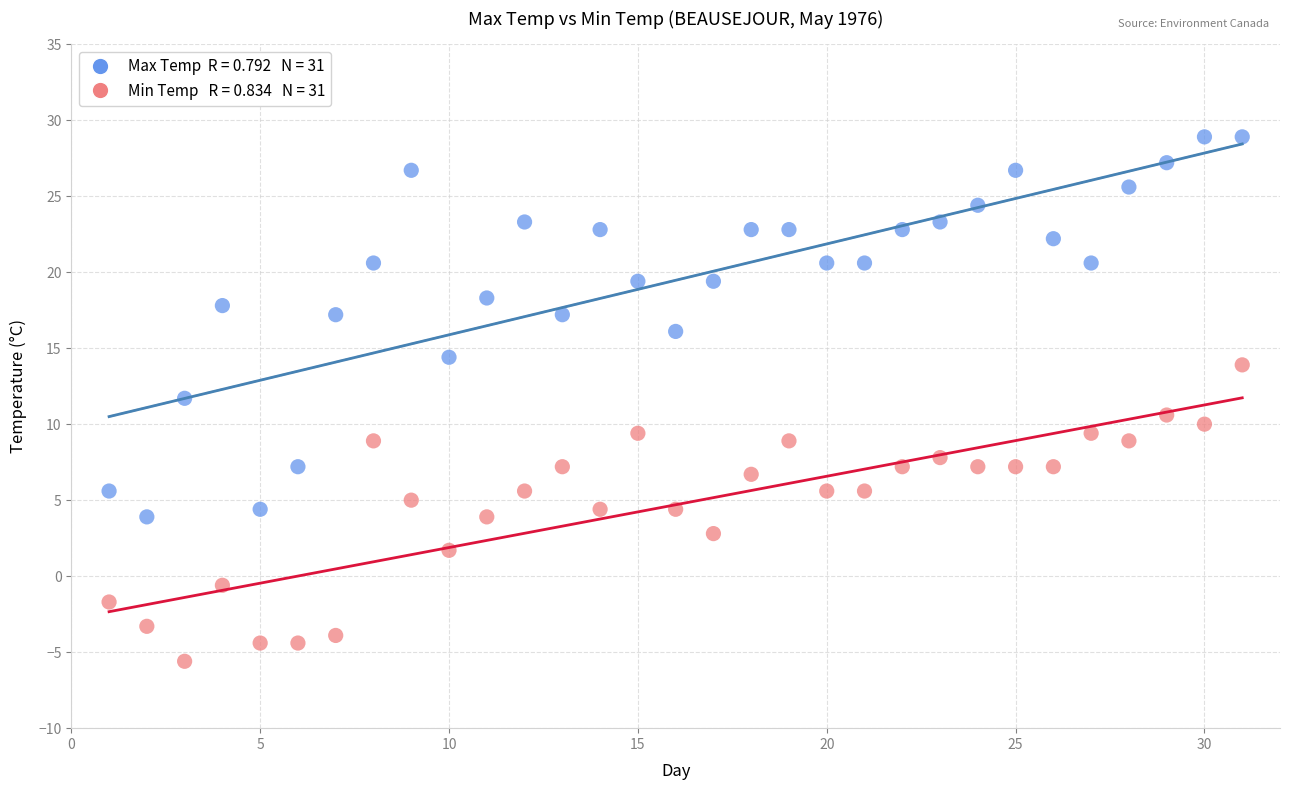

Across all data points, what is the range of Y values (max minus min)?

34.5